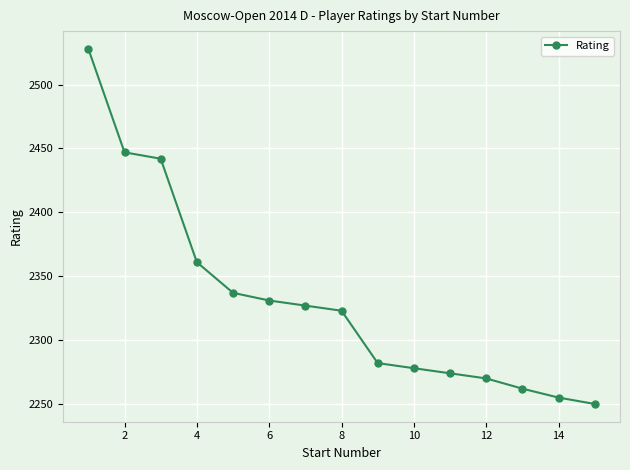

What is the value of the 6th point from the left?

2331